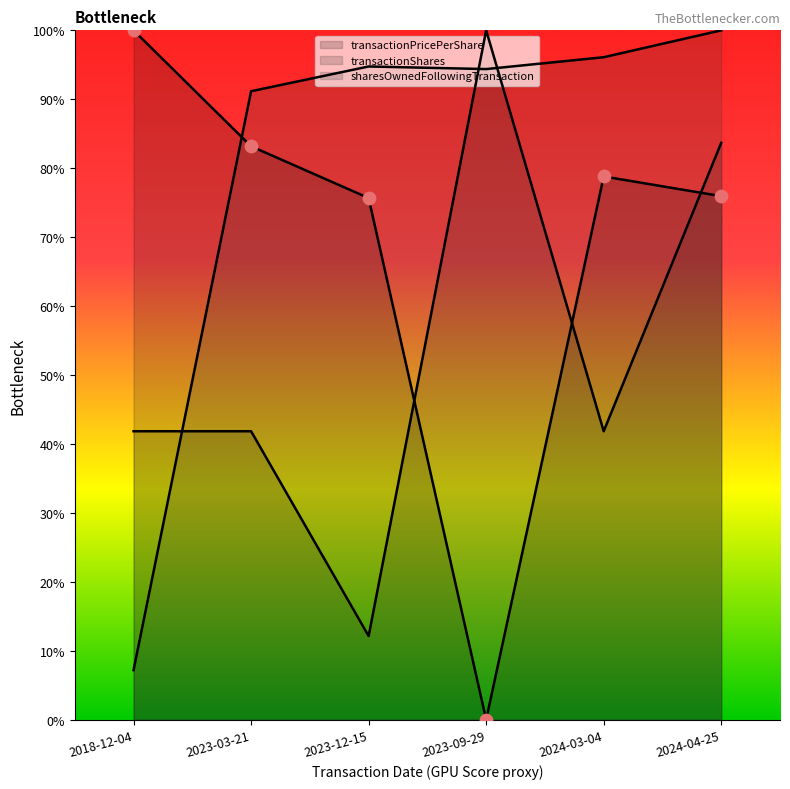

Which series has the largest Y range (max minus min)?

transactionPricePerShare